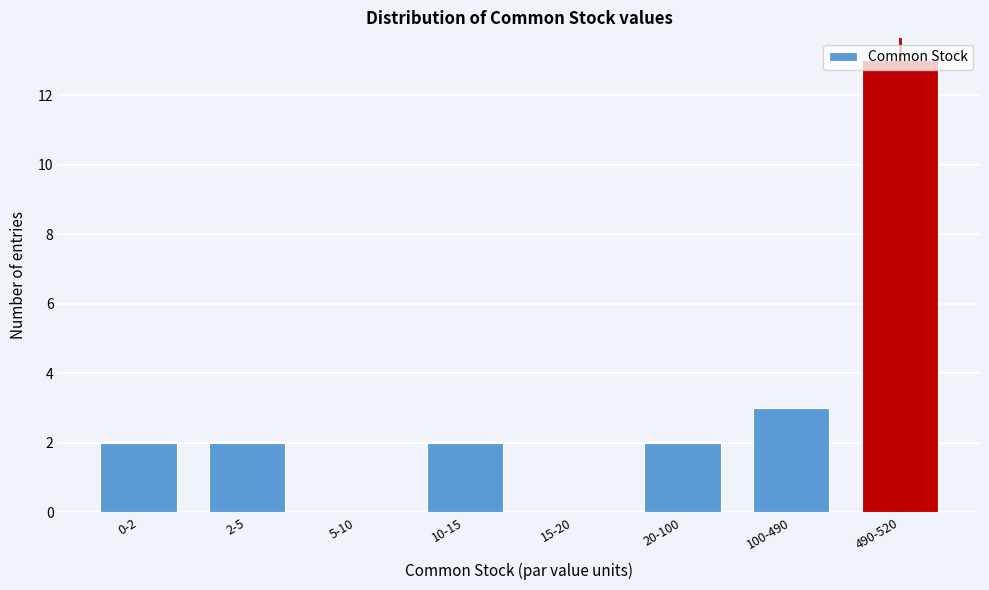

What is the greatest value displayed?

13